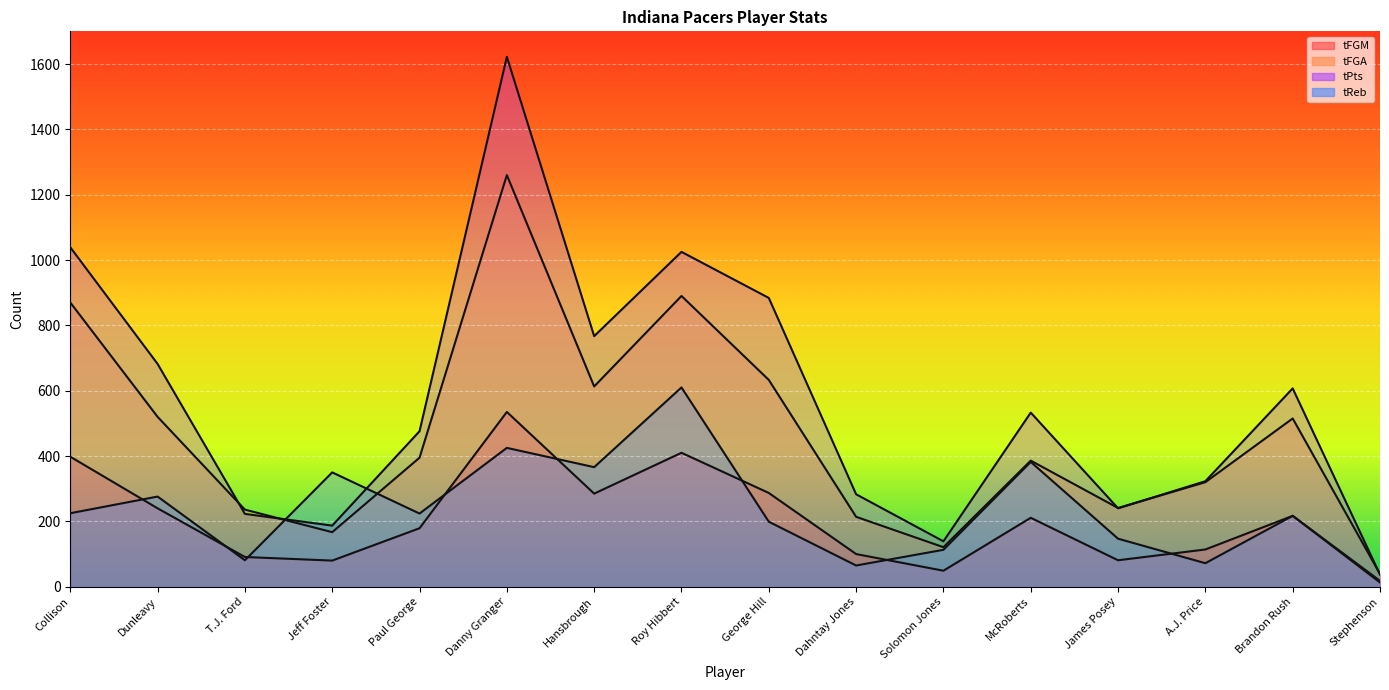

What is the difference between the tReb values at Hansbrough and T.J. Ford?

285